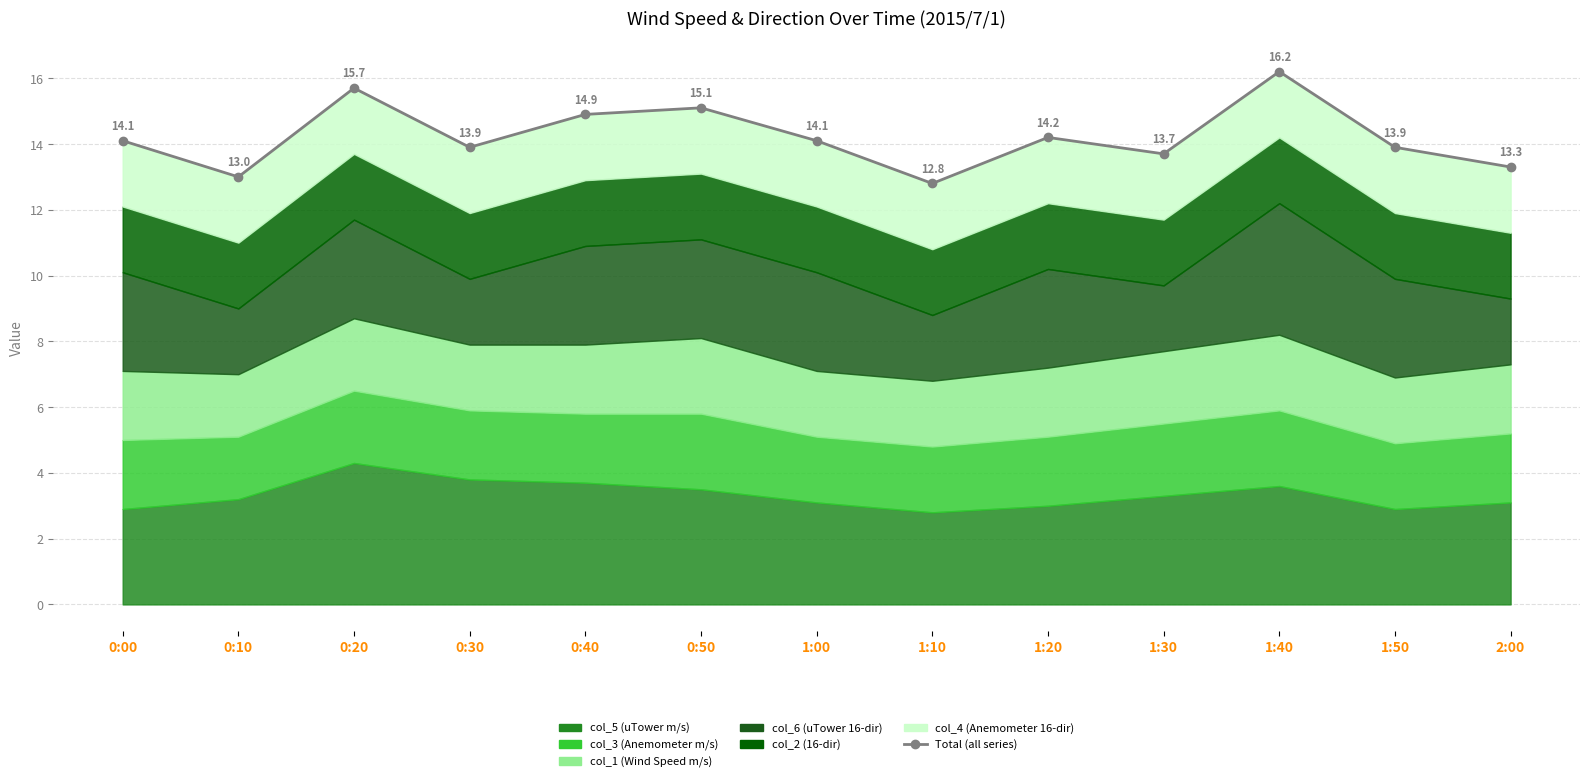

What is the value of the 10th point from the left?

13.7